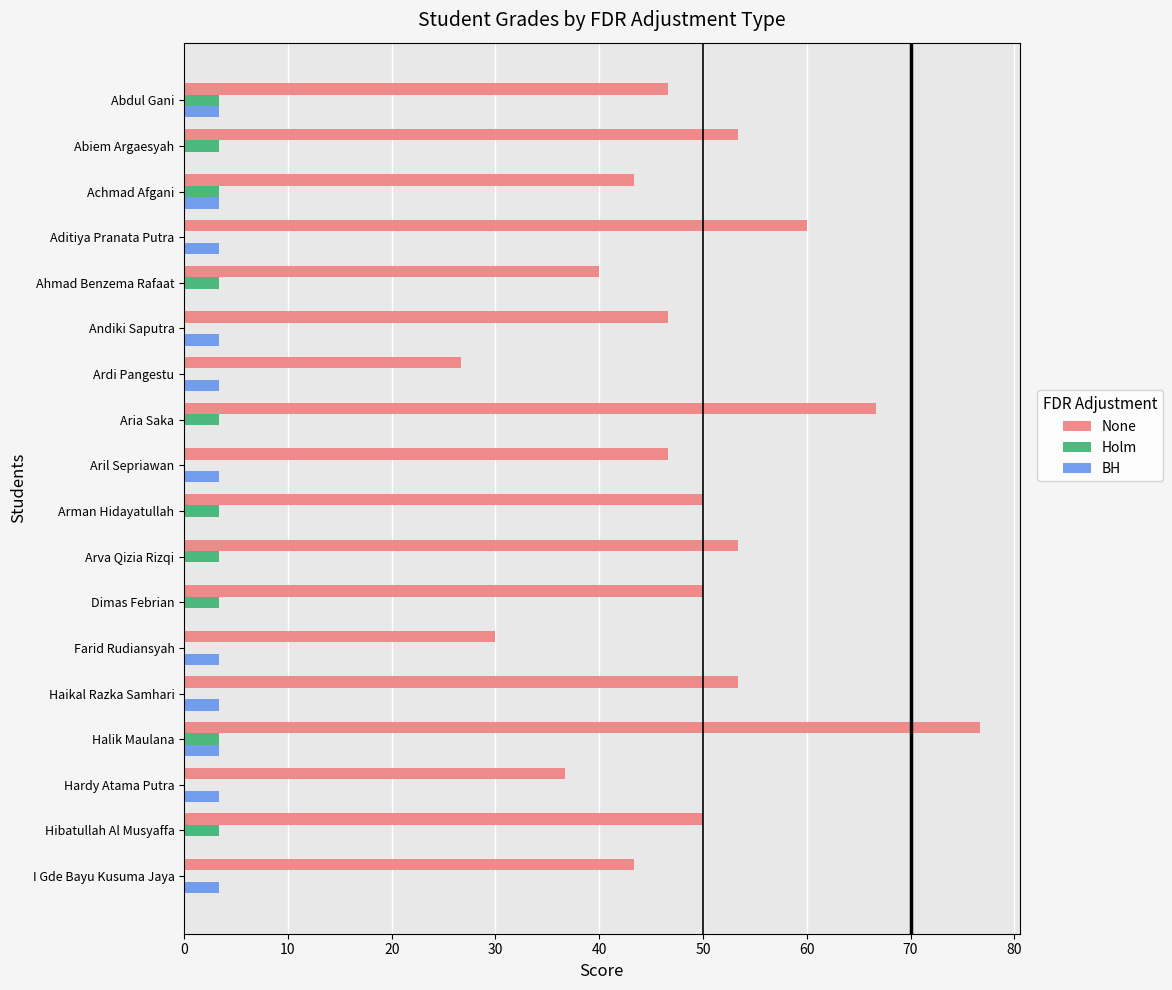

Between Abdul Gani and Ahmad Benzema Rafaat, which series saw the biggest shift?

None